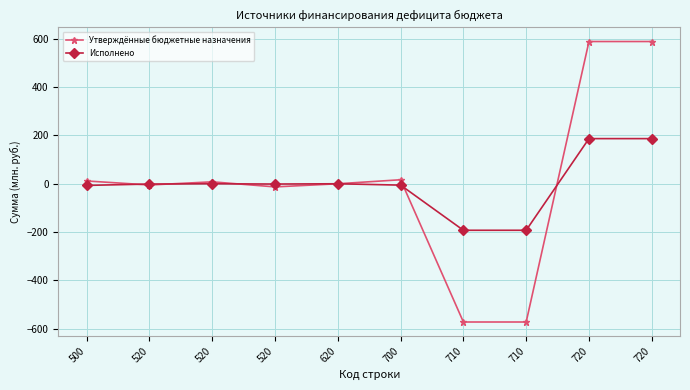

How many series are shown in this chart?

2